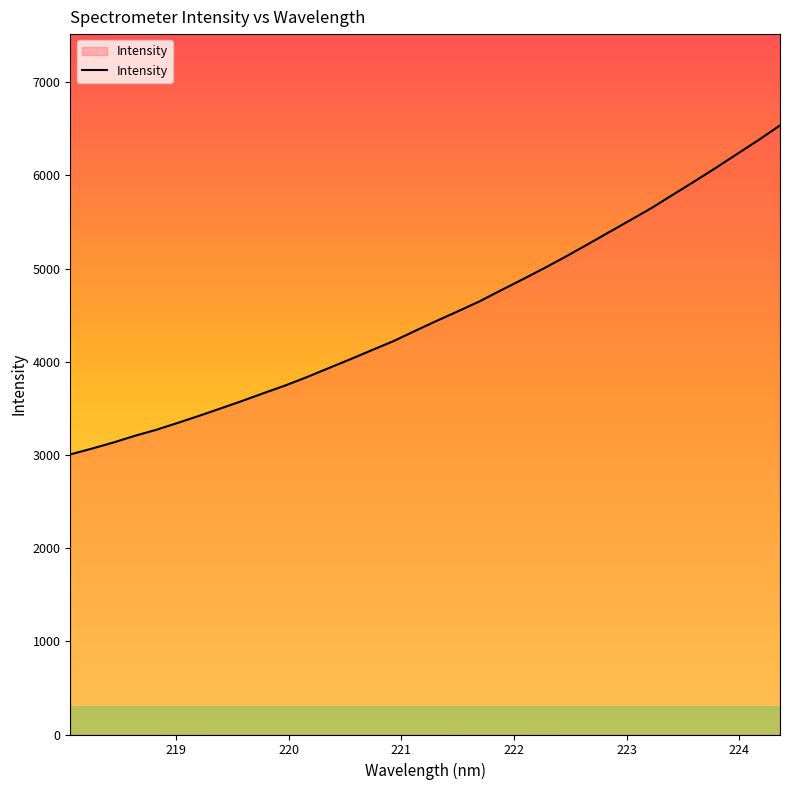

What is the difference between the second highest and second lowest values?

3311.3